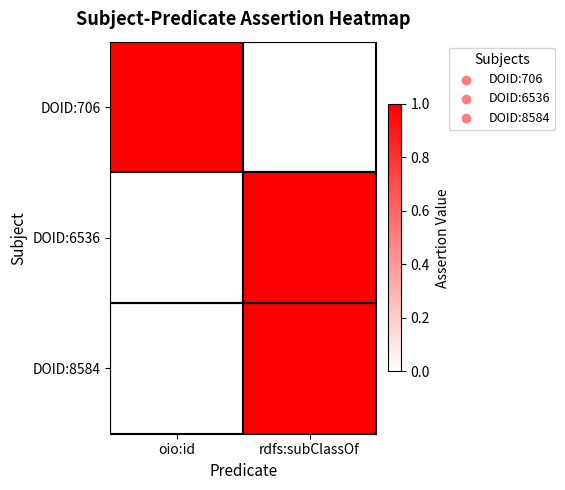

Count the number of categories in the chart.

2